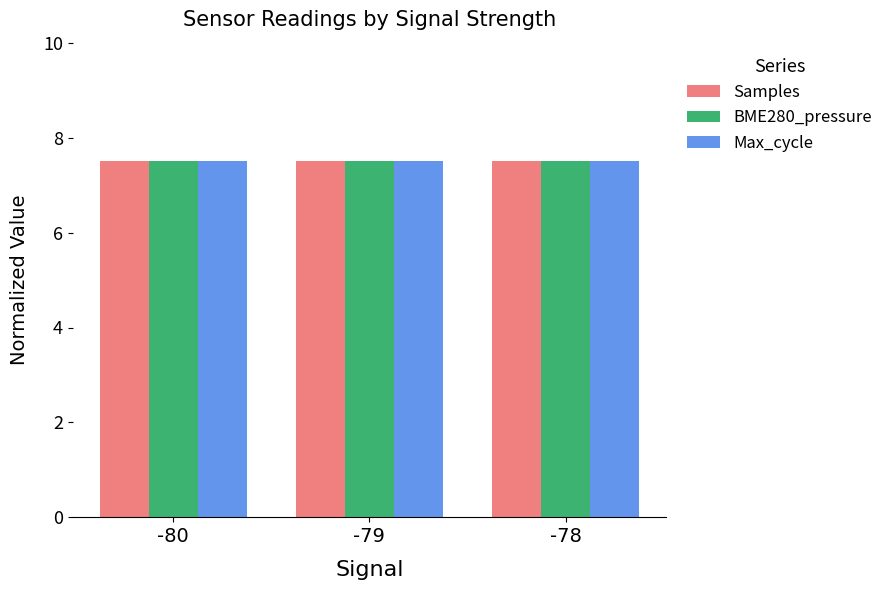

What is the sum of all Max_cycle values?

22.5